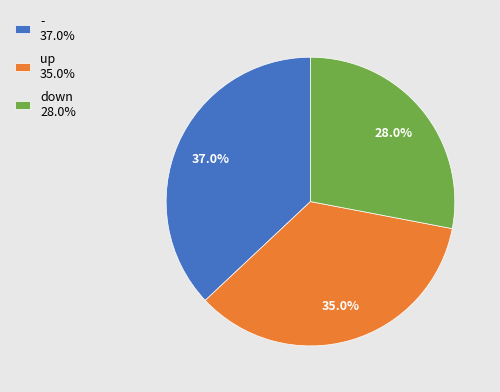

To the nearest percent, what is the difference between the largest and smallest slice percentages?

9%